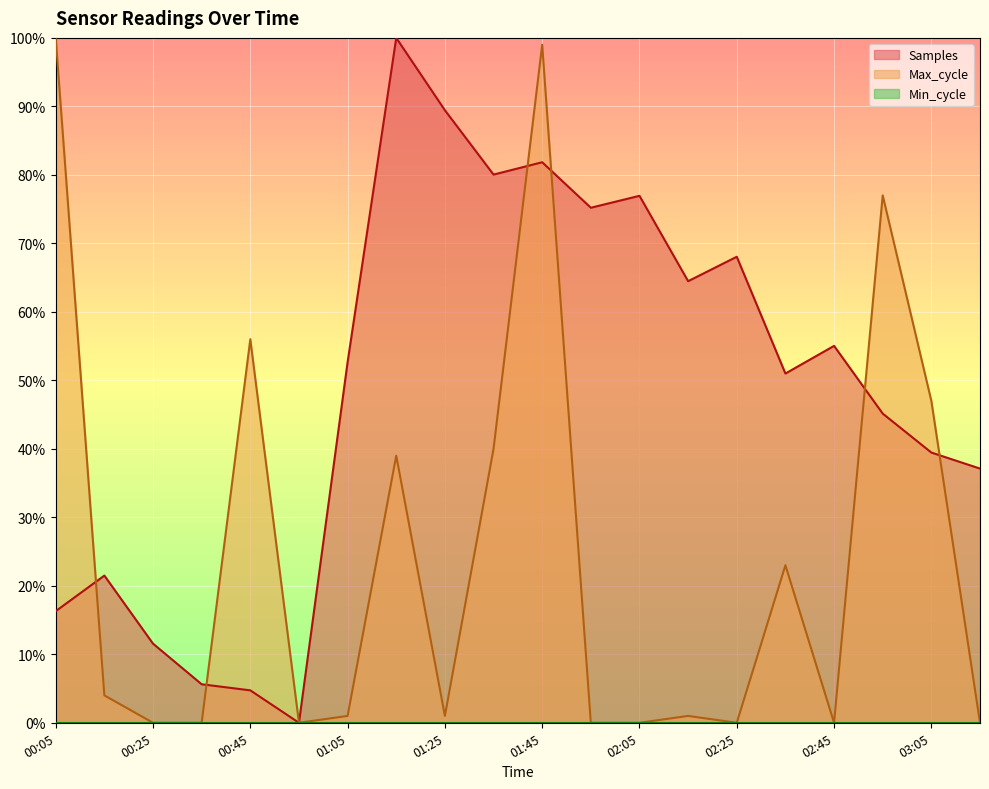

Which series has the widest spread of values?

Samples